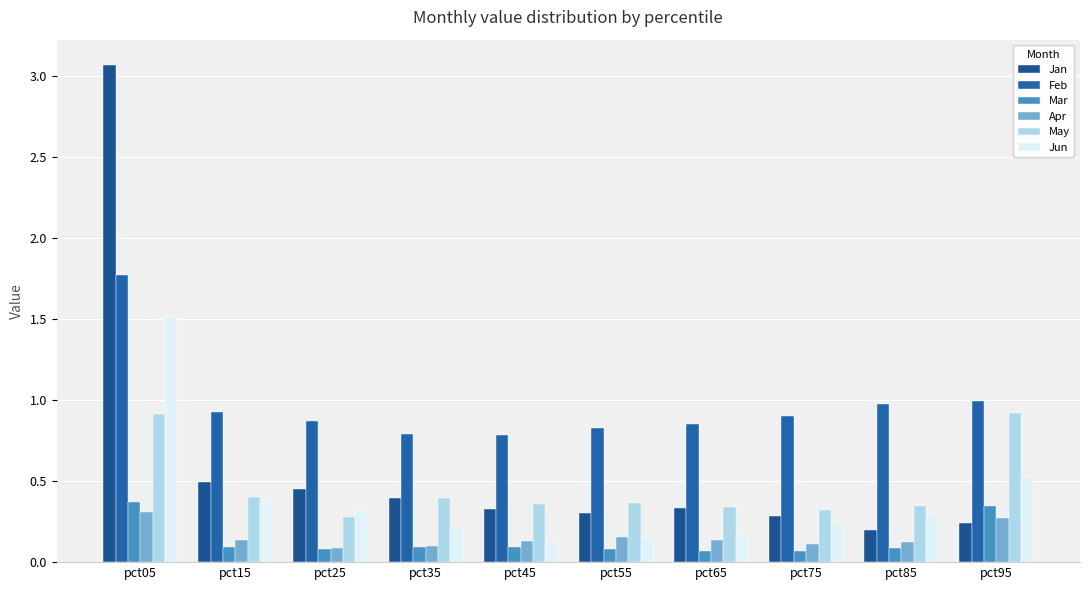

How many groups of bars are there?

10